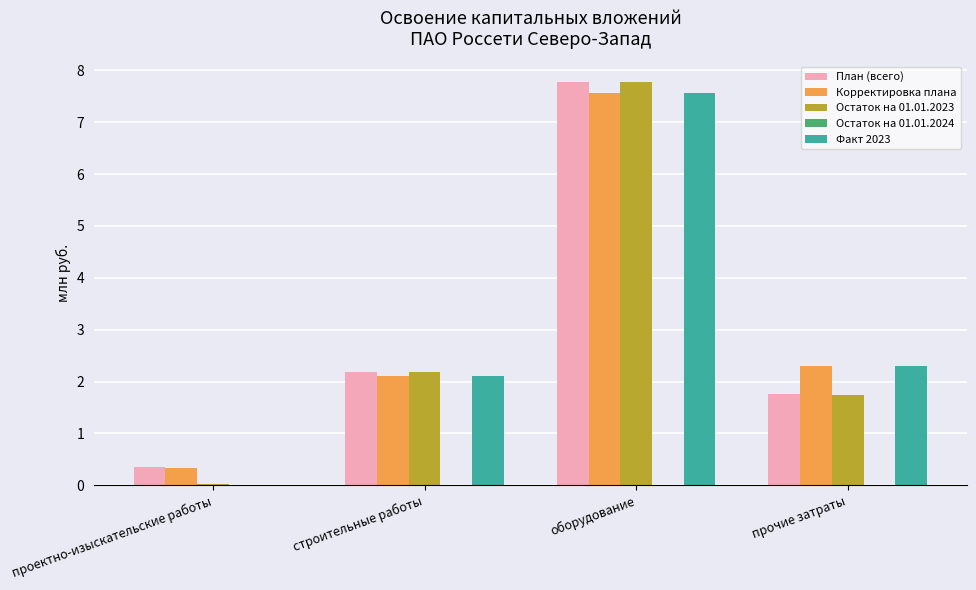

What is the sum of all Факт 2023 values?

12.0